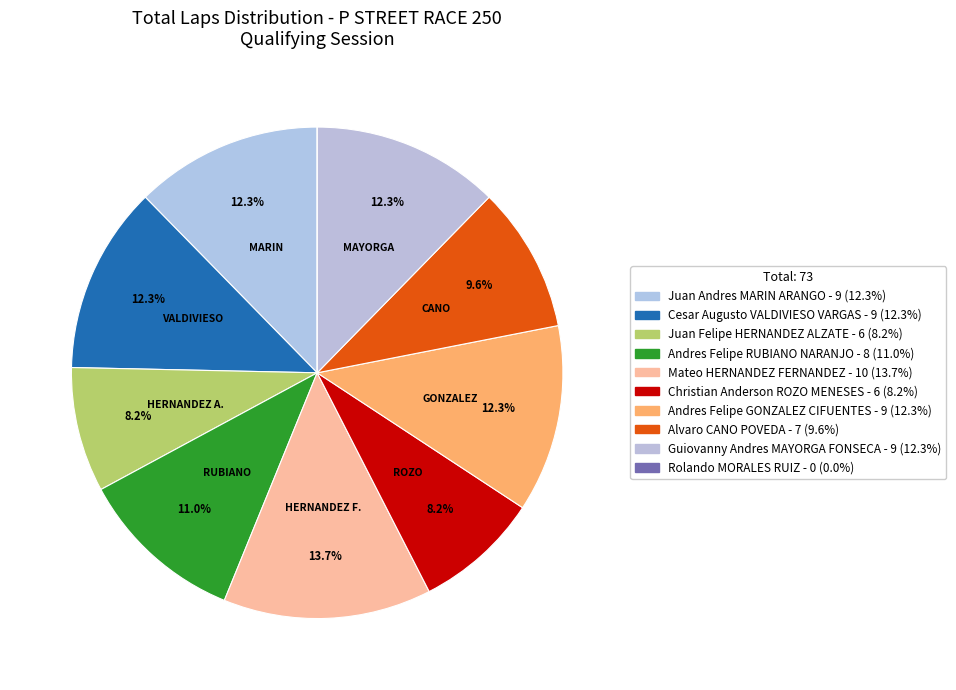

How many slices are in this pie chart?

10